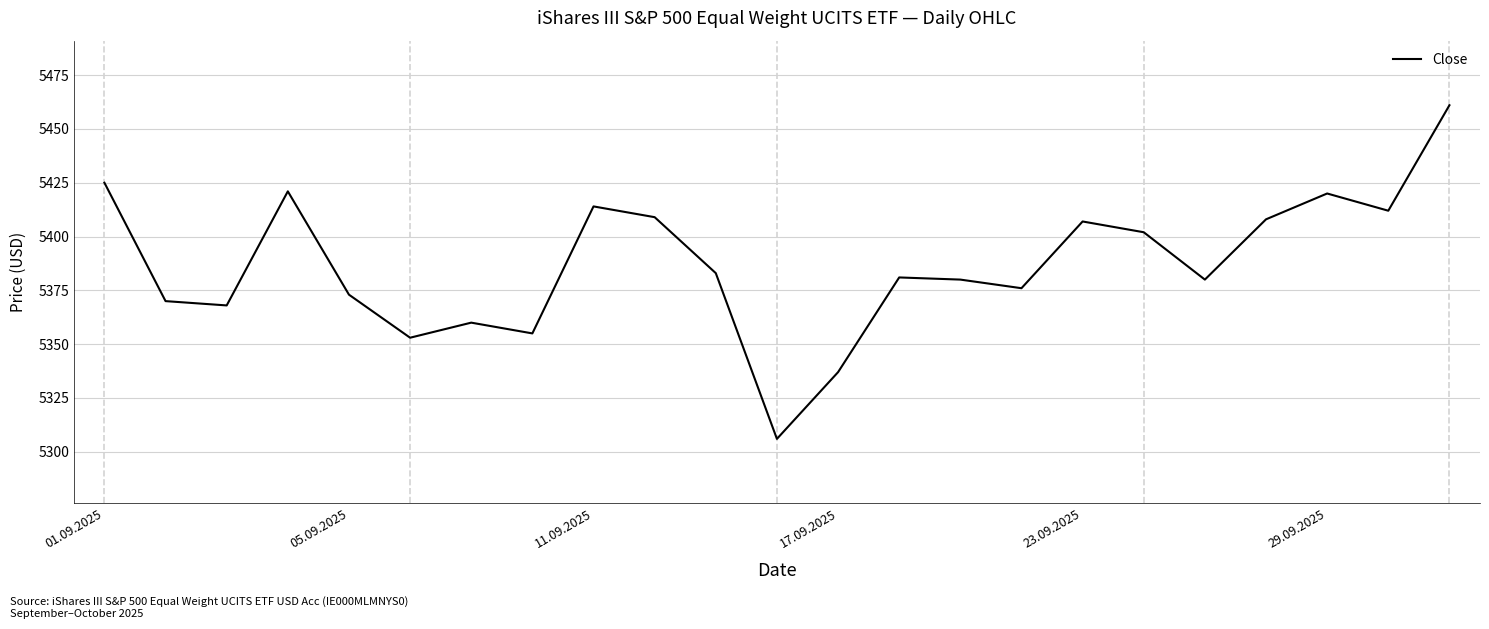

What is the minimum value shown in the chart?

5306